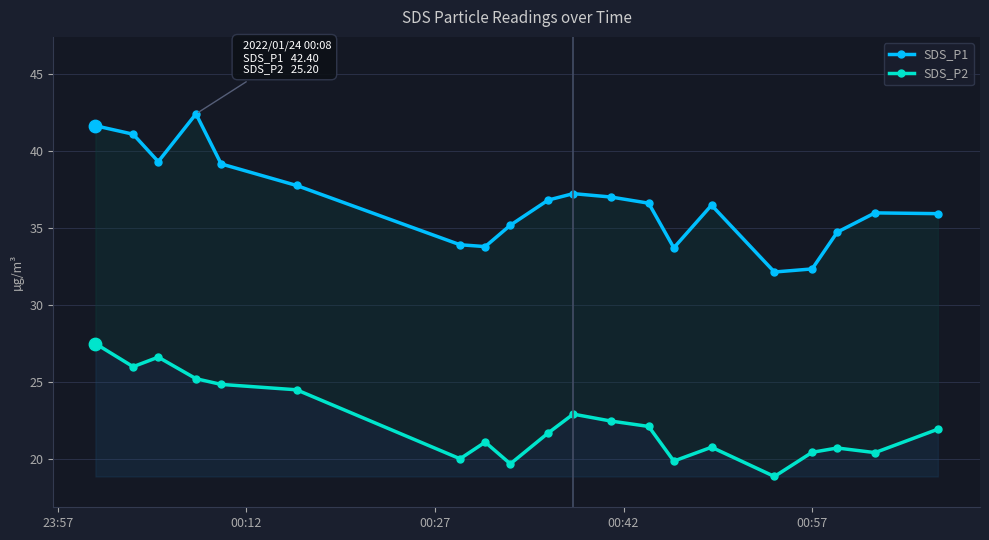

What are all the series names shown in the legend?

SDS_P1, SDS_P2